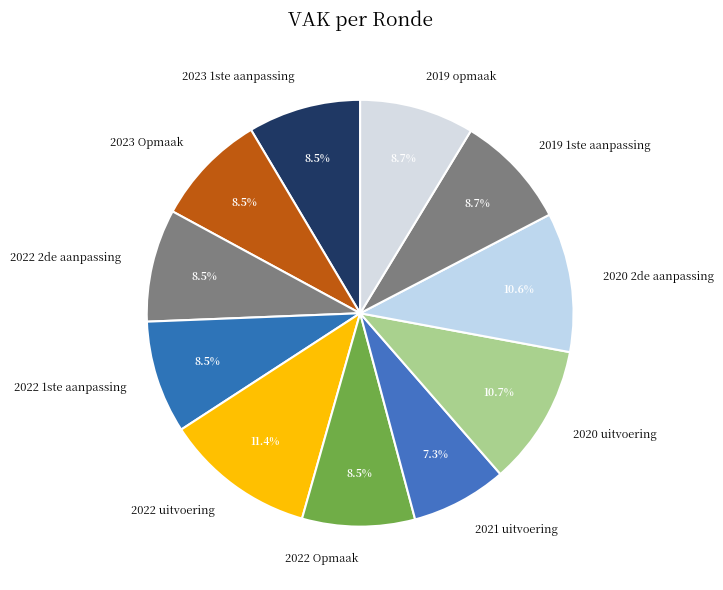

The 2019 1ste aanpassing slice represents 14% of the pie. True or false?

False